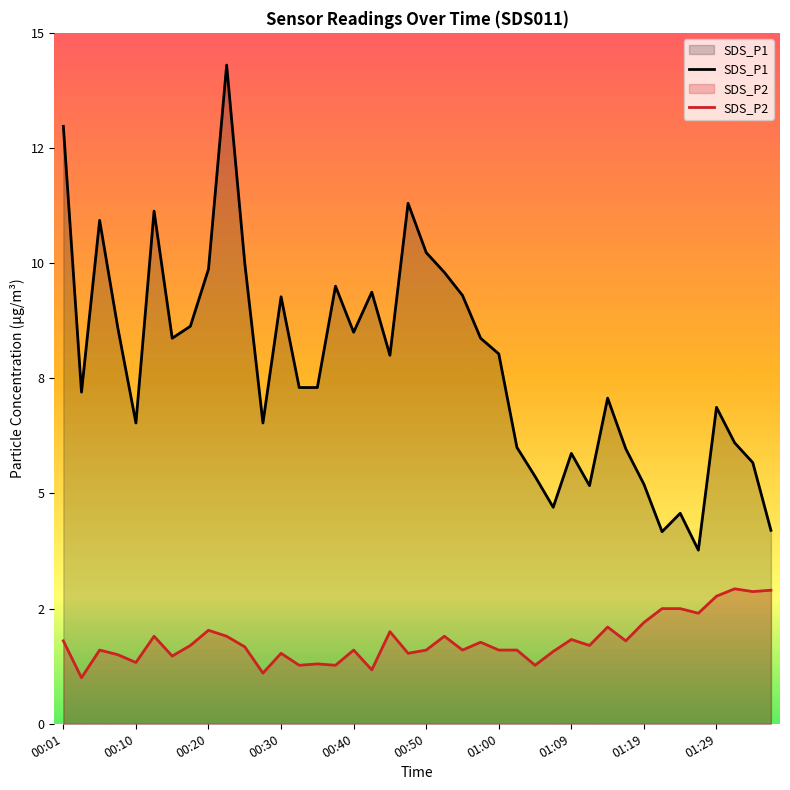

Count the number of categories in the chart.

40